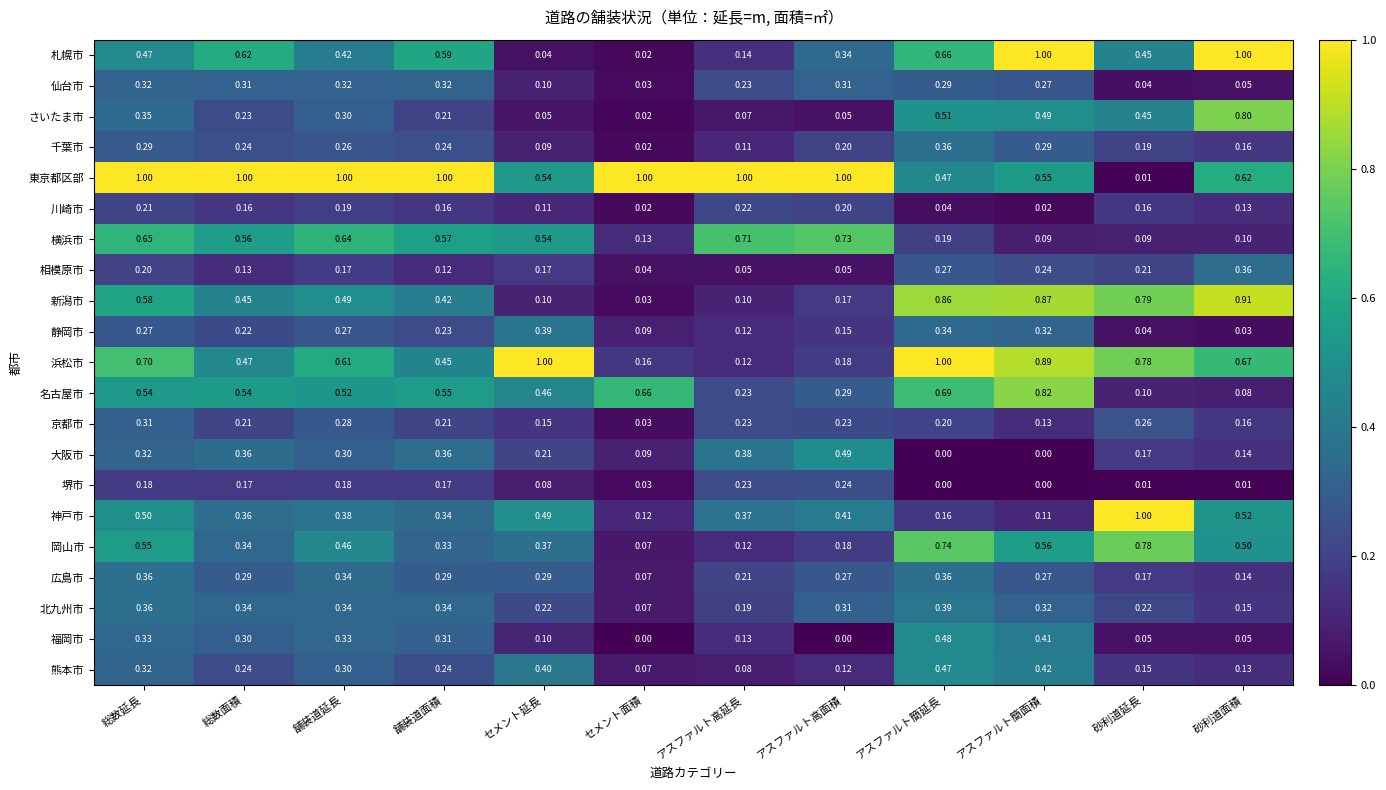

At how many categories does at least one series exceed 0?

12